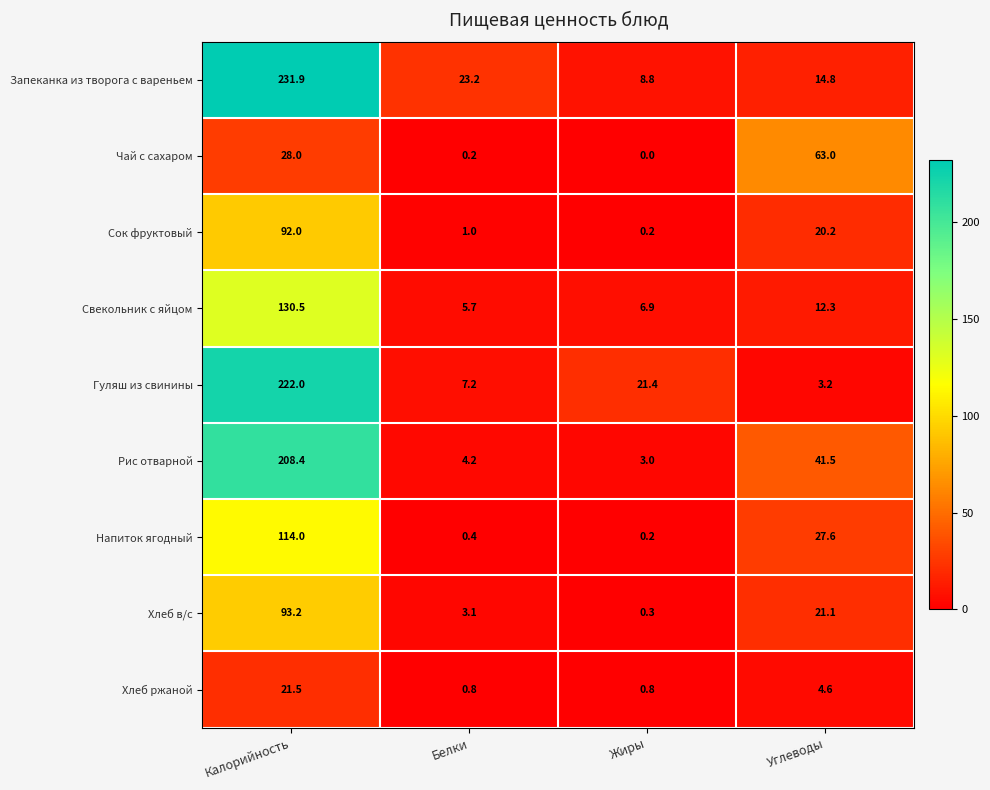

The value of Сок фруктовый at Белки is 1.7. True or false?

False